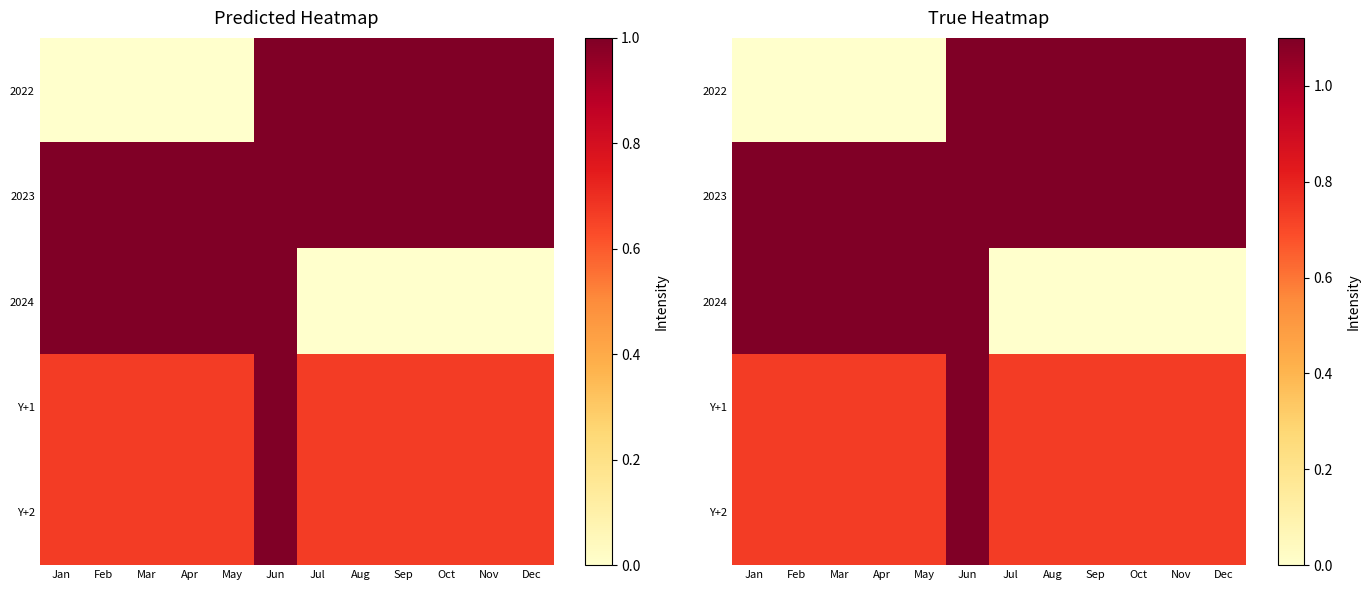

What is the difference between the maximum and minimum values in the Y+1 series?

0.4